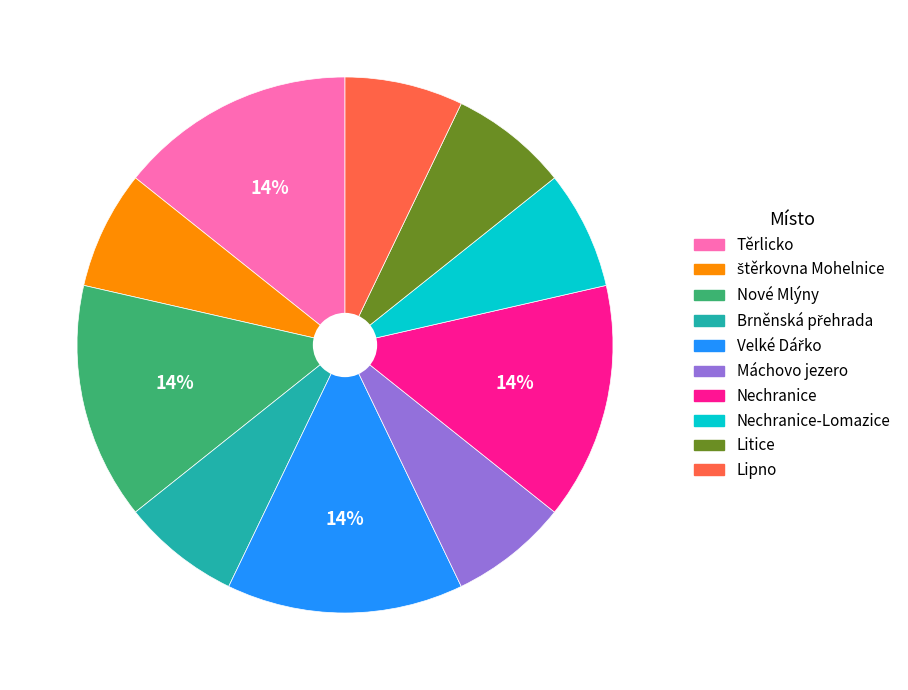

Is it true that Máchovo jezero is 1% of the pie?

False